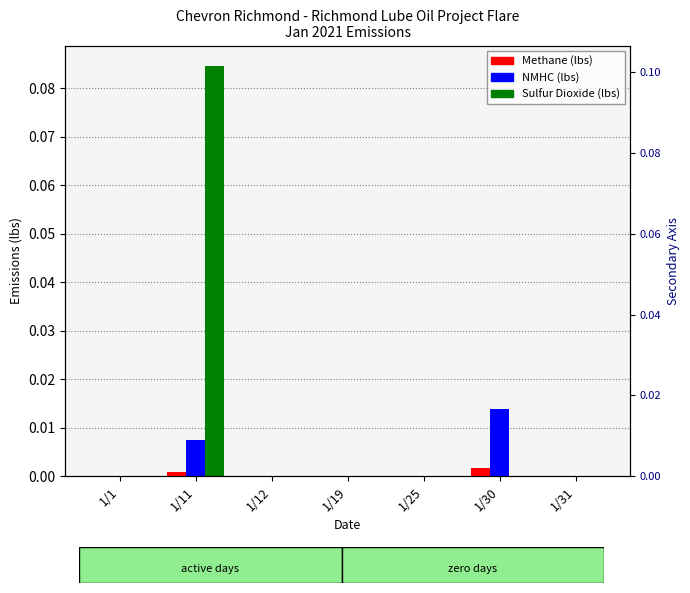

Is it true that NMHC (lbs) equals -0.0 at 1/25?

False